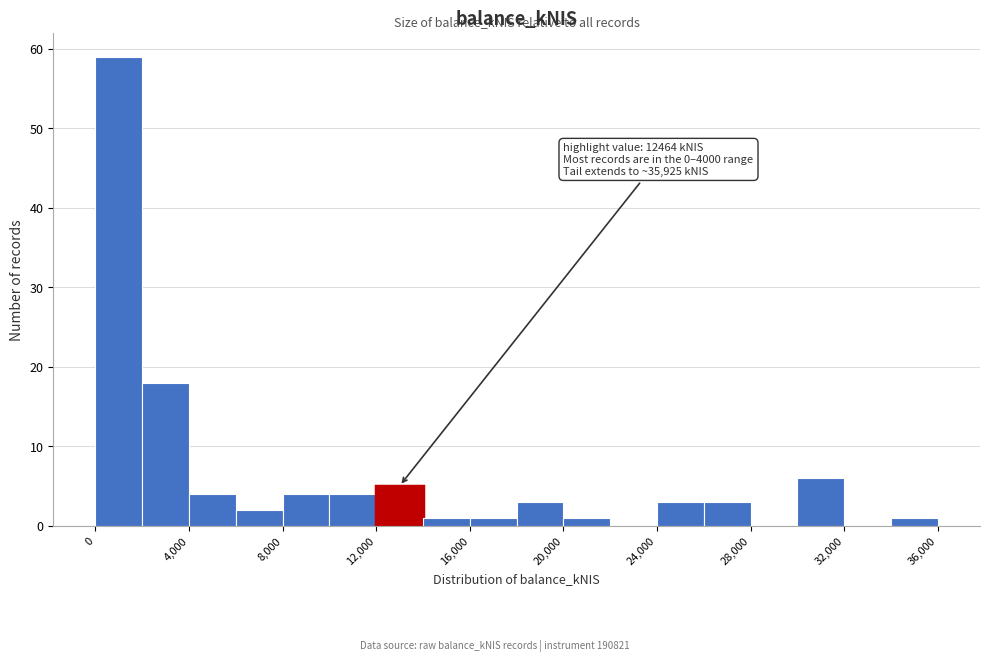

Which range on the x-axis has the tallest bar?

0 to 2000